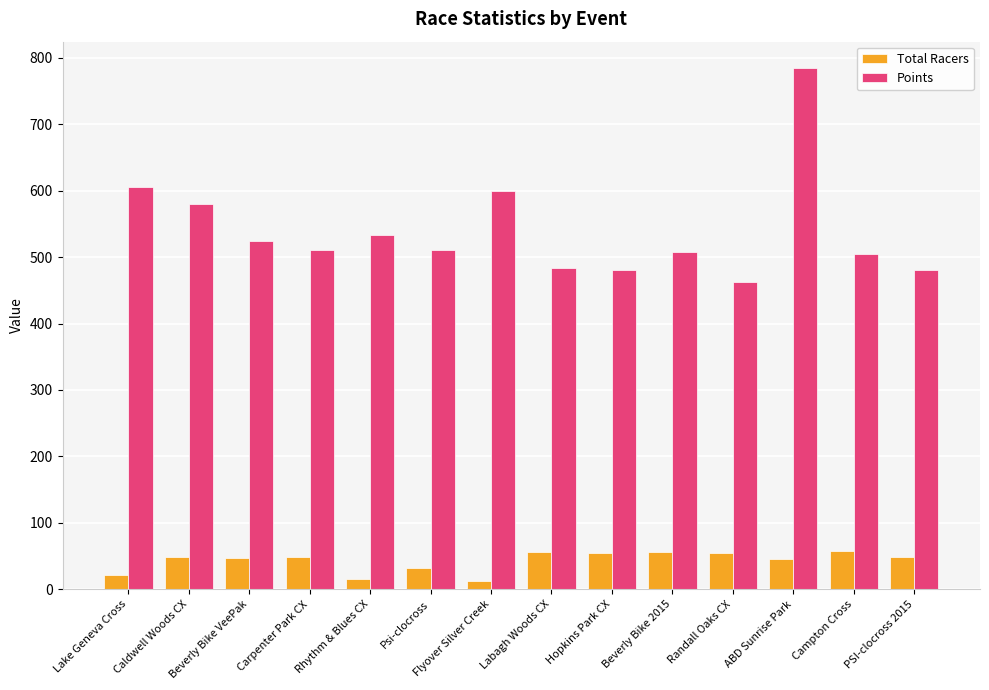

What is the difference between the second highest and second lowest values in the Points series?

125